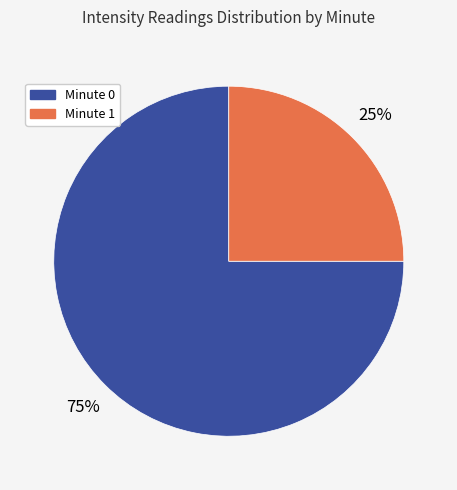

Is the sum of Minute 0 and Minute 1 greater than half?

Yes